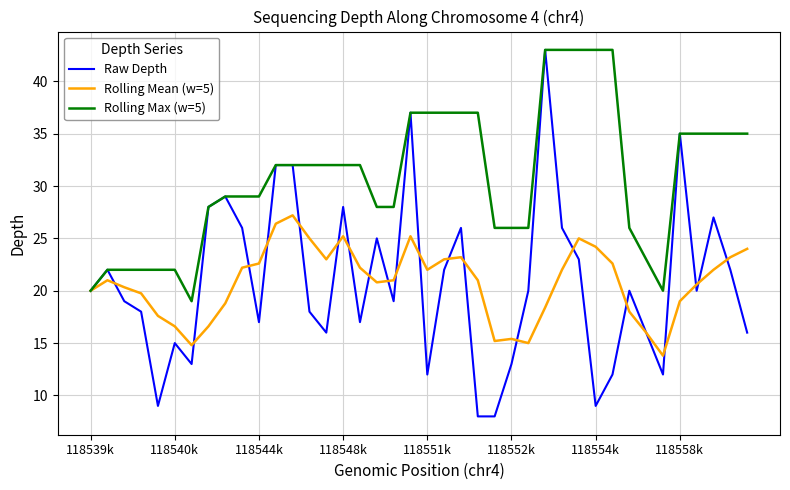

Which series has the widest spread of values?

Raw Depth